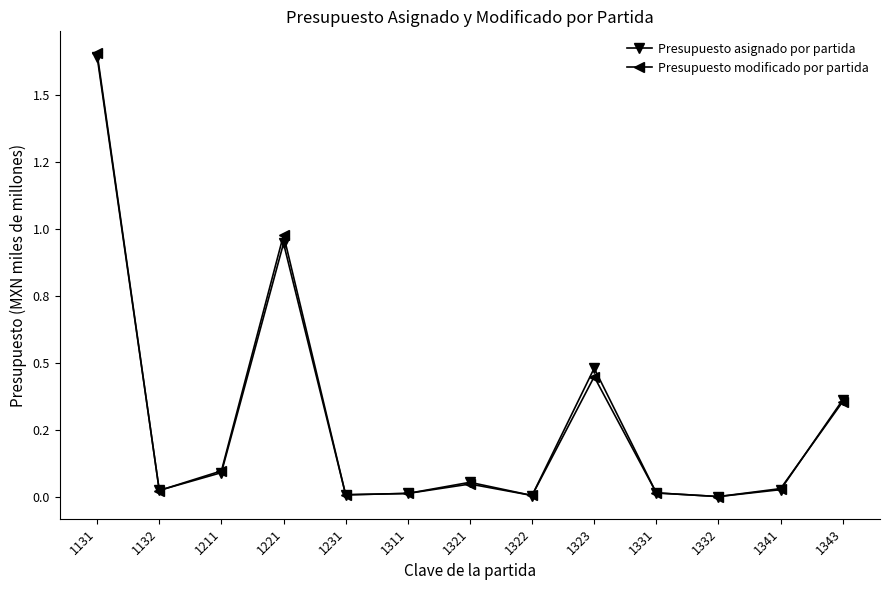

Reading left to right, transcribe all the data shown in this chart.

Presupuesto asignado por partida: 1.6	0.0	0.1	0.9	0.0	0.0	0.1	0.0	0.5	0.0	0.0	0.0	0.4
Presupuesto modificado por partida: 1.7	0.0	0.1	1.0	0.0	0.0	0.0	0.0	0.4	0.0	0.0	0.0	0.4